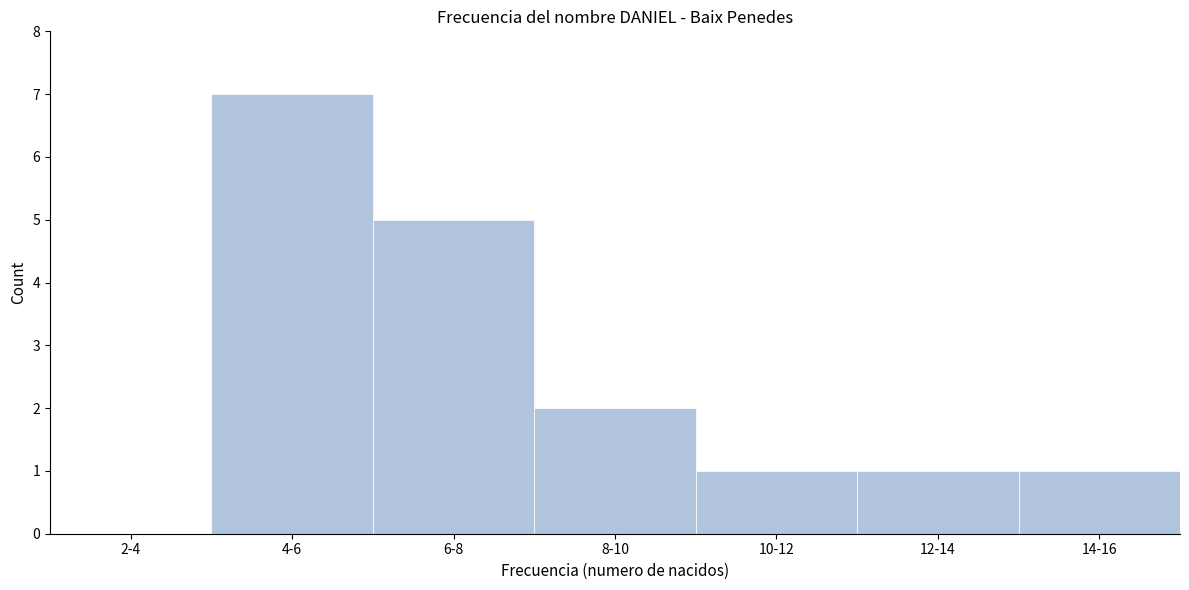

Reading left to right, transcribe all the data shown in this chart.

2-4=0	4-6=7	6-8=5	8-10=2	10-12=1	12-14=1	14-16=1